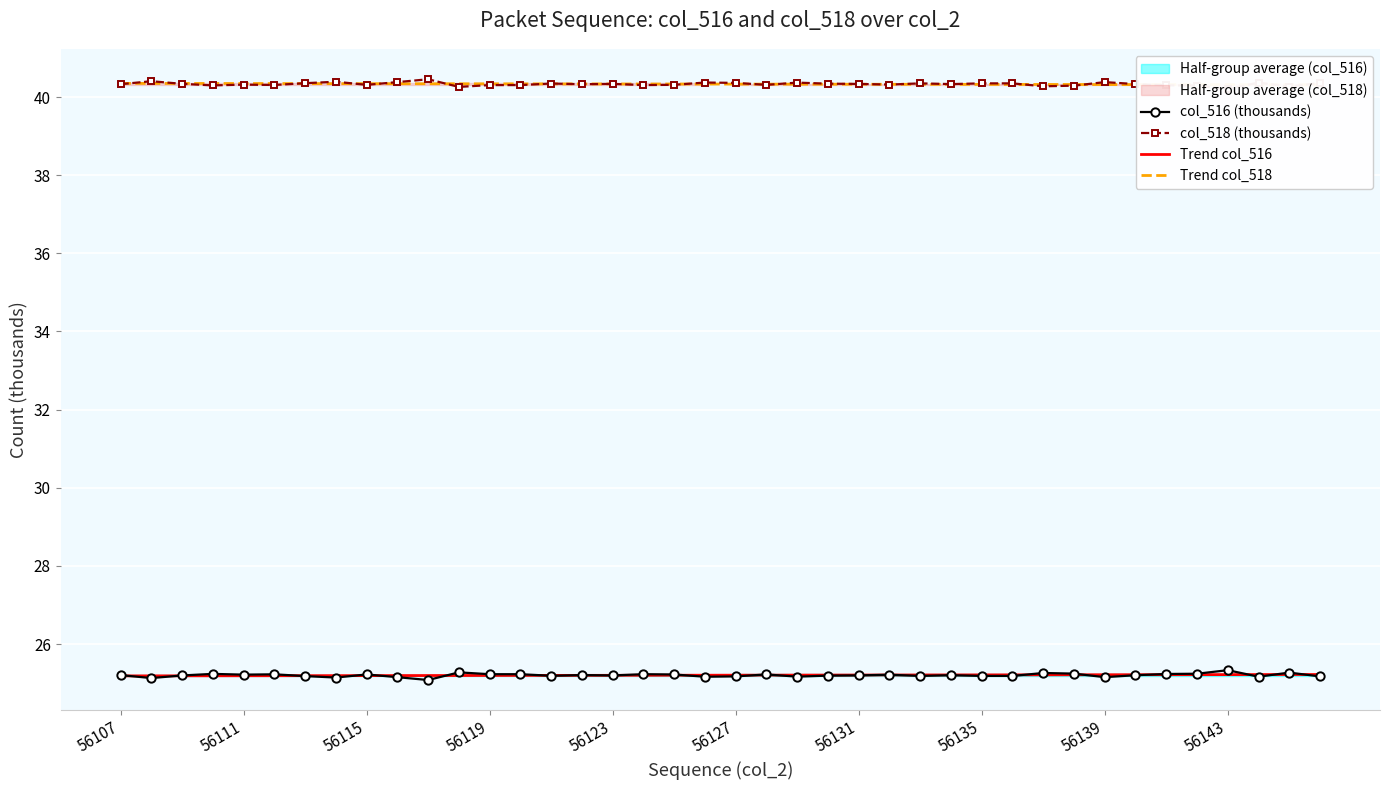

What is the minimum value for Trend col_516?

25.2